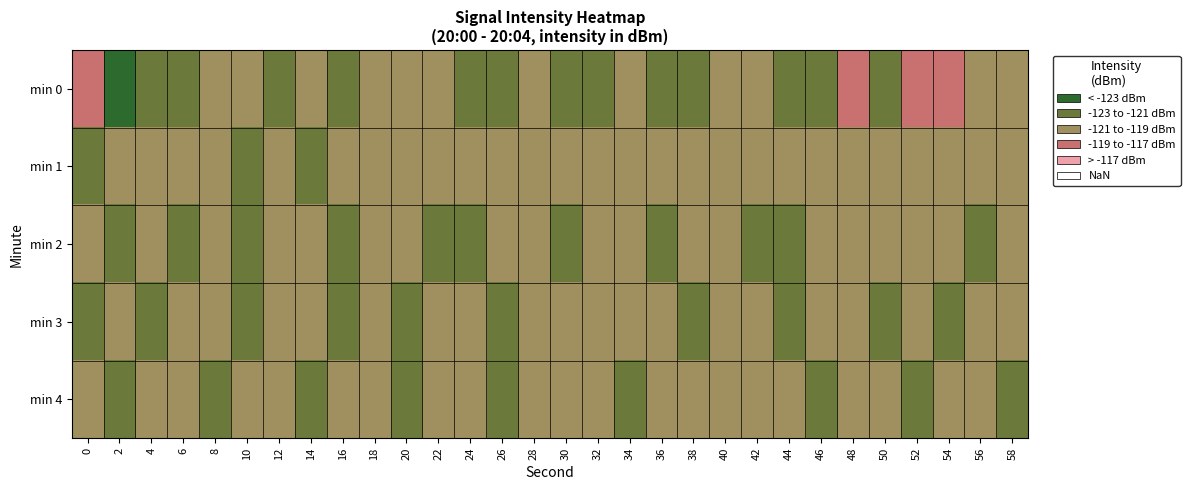

How many distinct data groups are displayed?

5